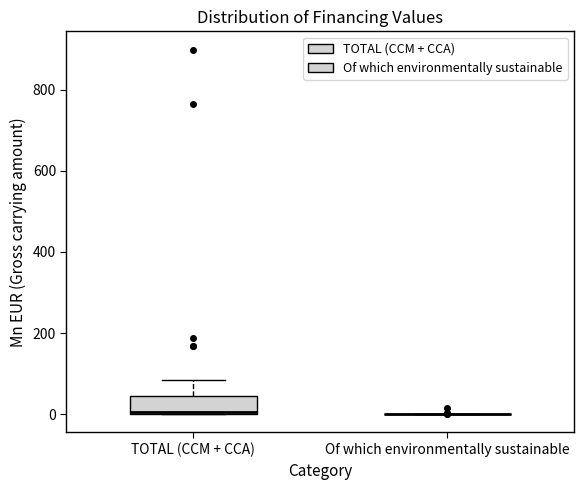

Where is the upper edge of the box for TOTAL (CCM + CCA) on the y-axis? The values are not printed on the chart, so give them approximately, as read against the axis.

40